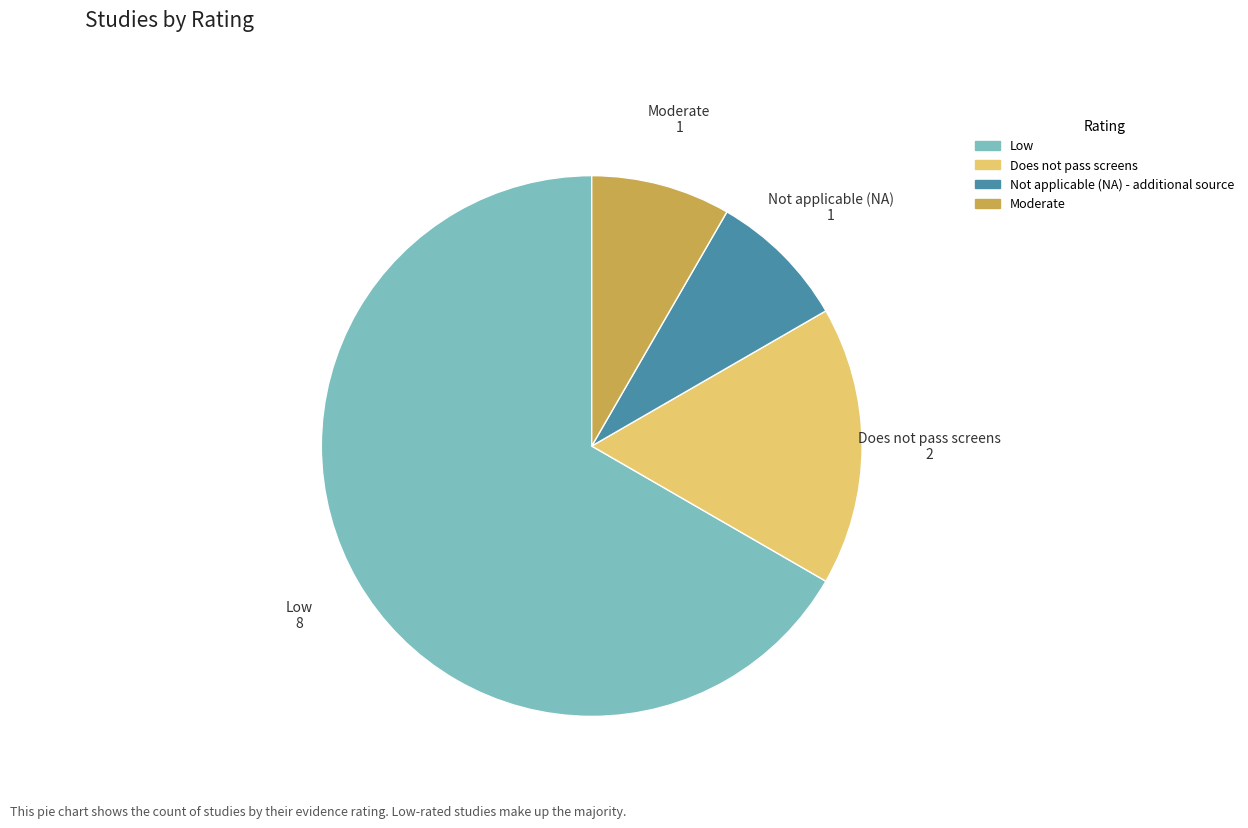

True or false: Not applicable (NA) - additional source accounts for 1% of the total.

False